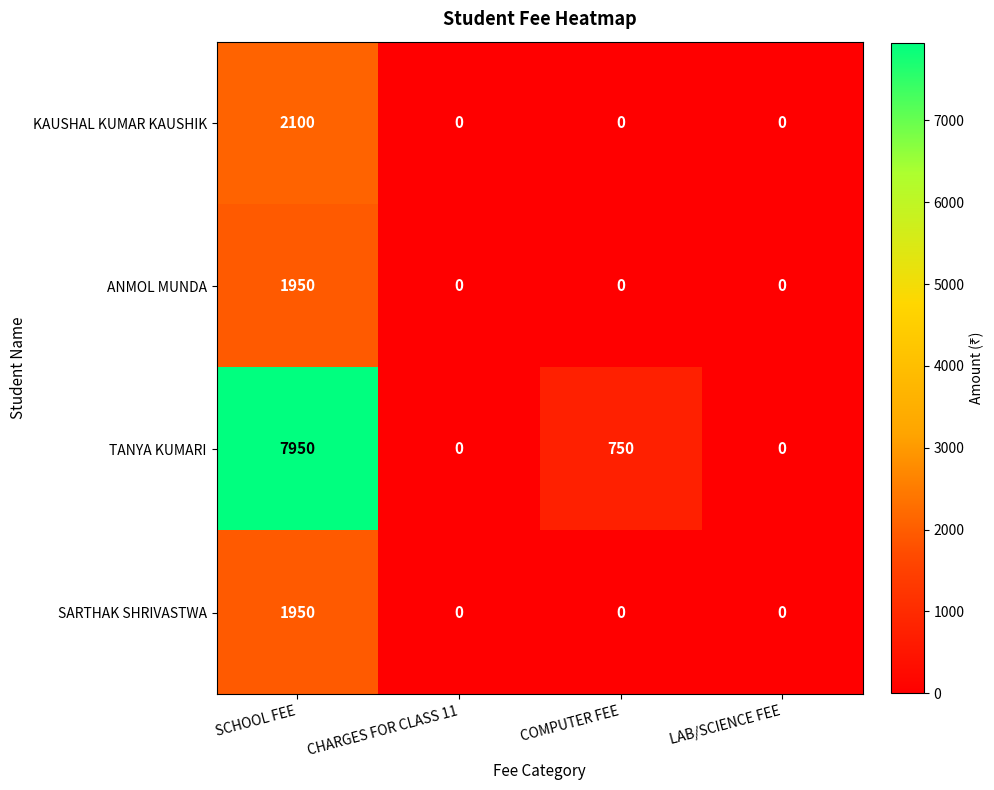

Which series has the largest range (max minus min)?

TANYA KUMARI